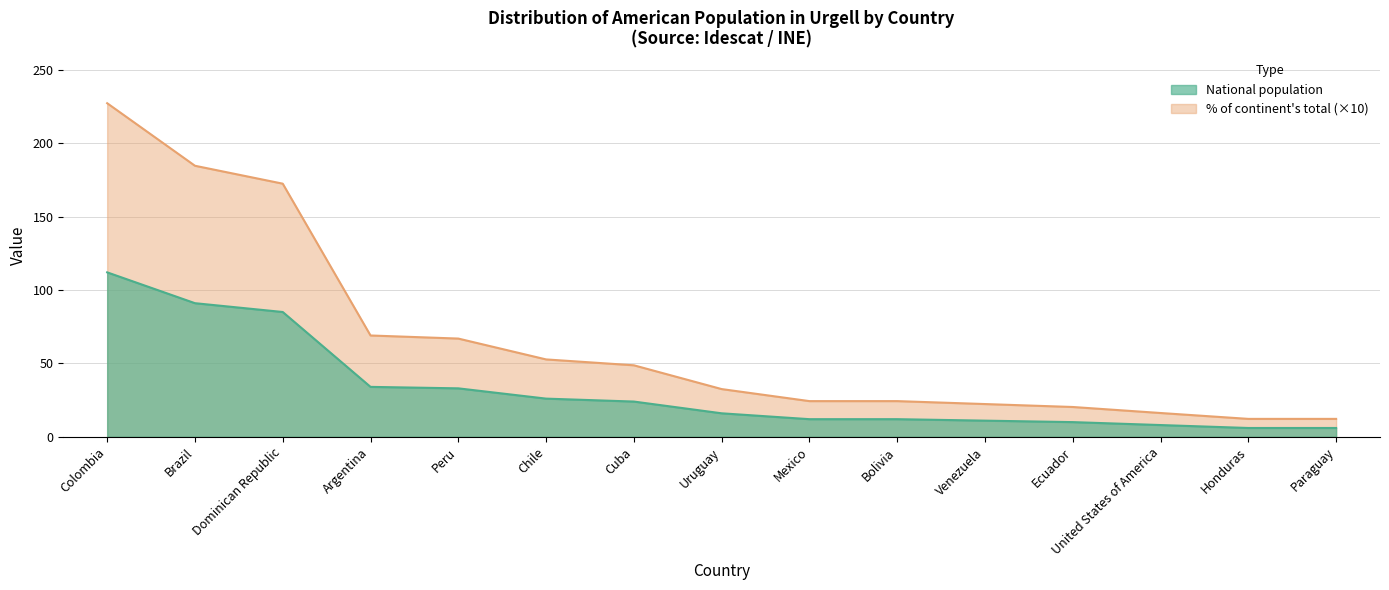

What is the label of the 1st point from the right?

Paraguay